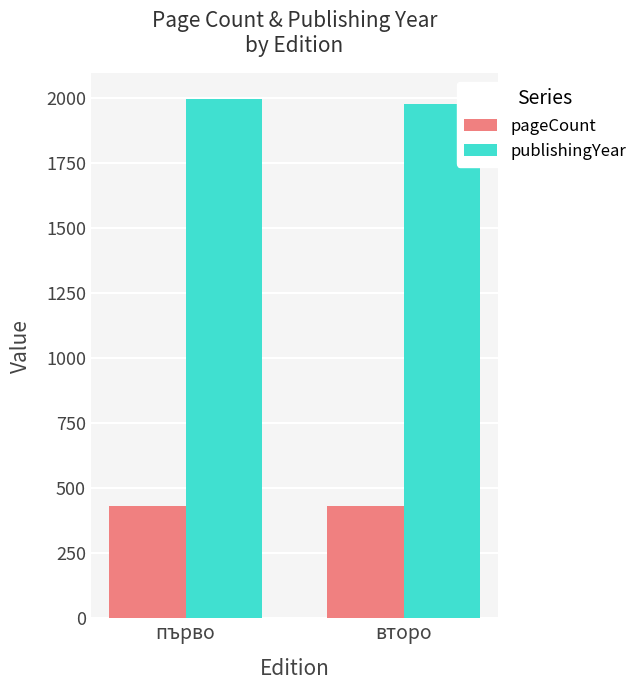

List the labels in order of publishingYear value, largest first.

първо, второ